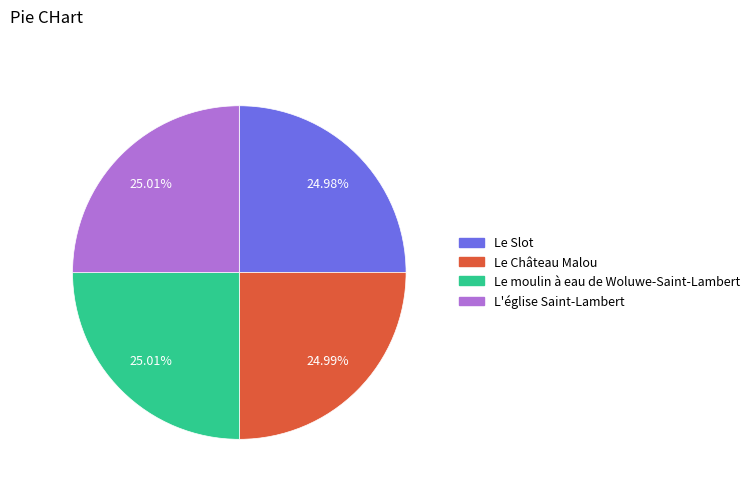

What percentage is the L'église Saint-Lambert slice, to the nearest percent?

25%